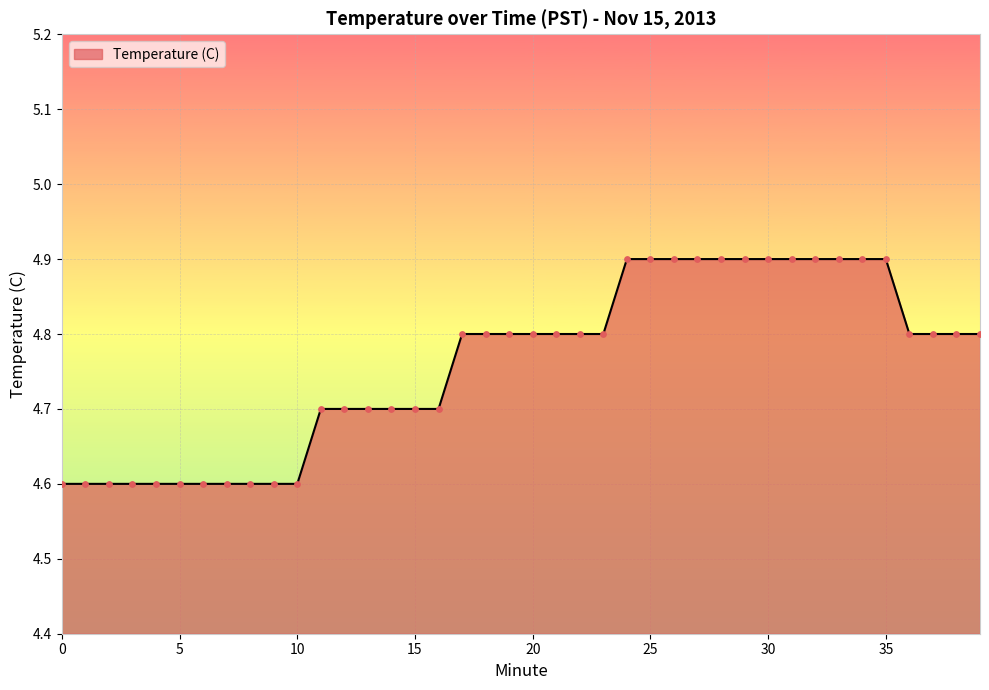

What is the difference between the maximum and minimum values?

0.3